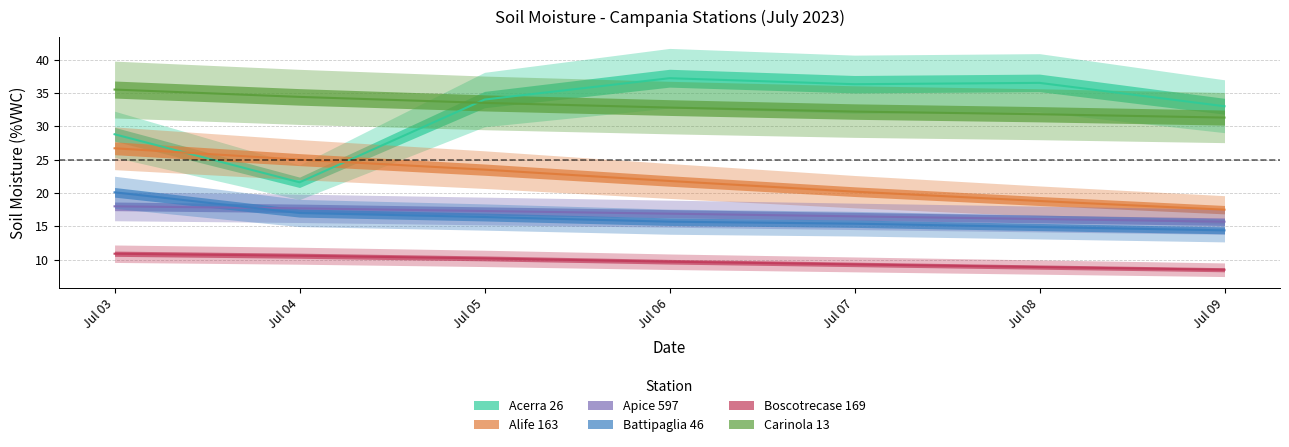

Which series has the largest total across all categories?

Carinola 13